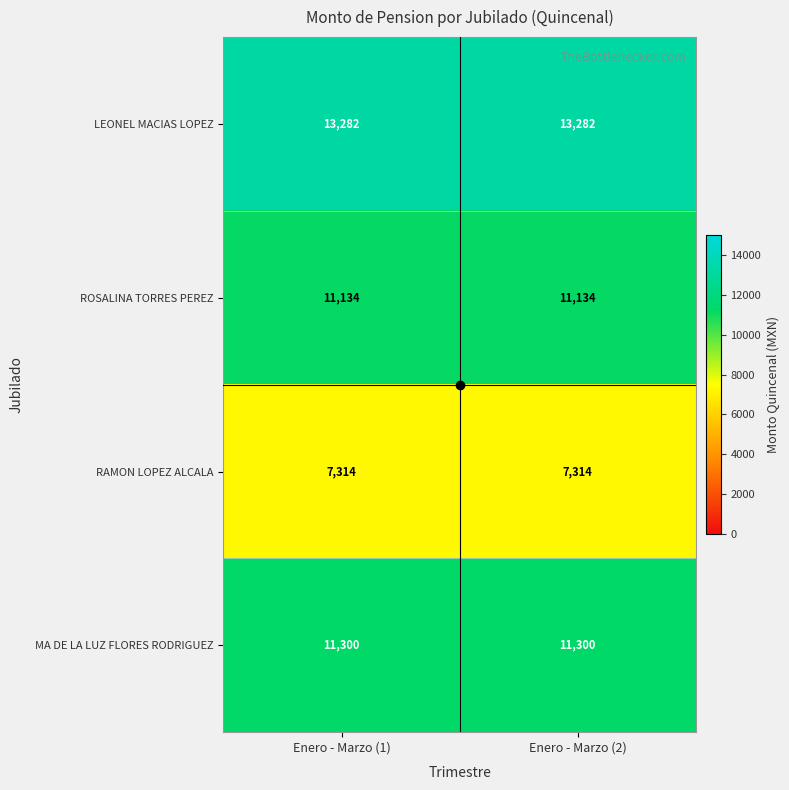

Which series has the largest total across all categories?

LEONEL MACIAS LOPEZ